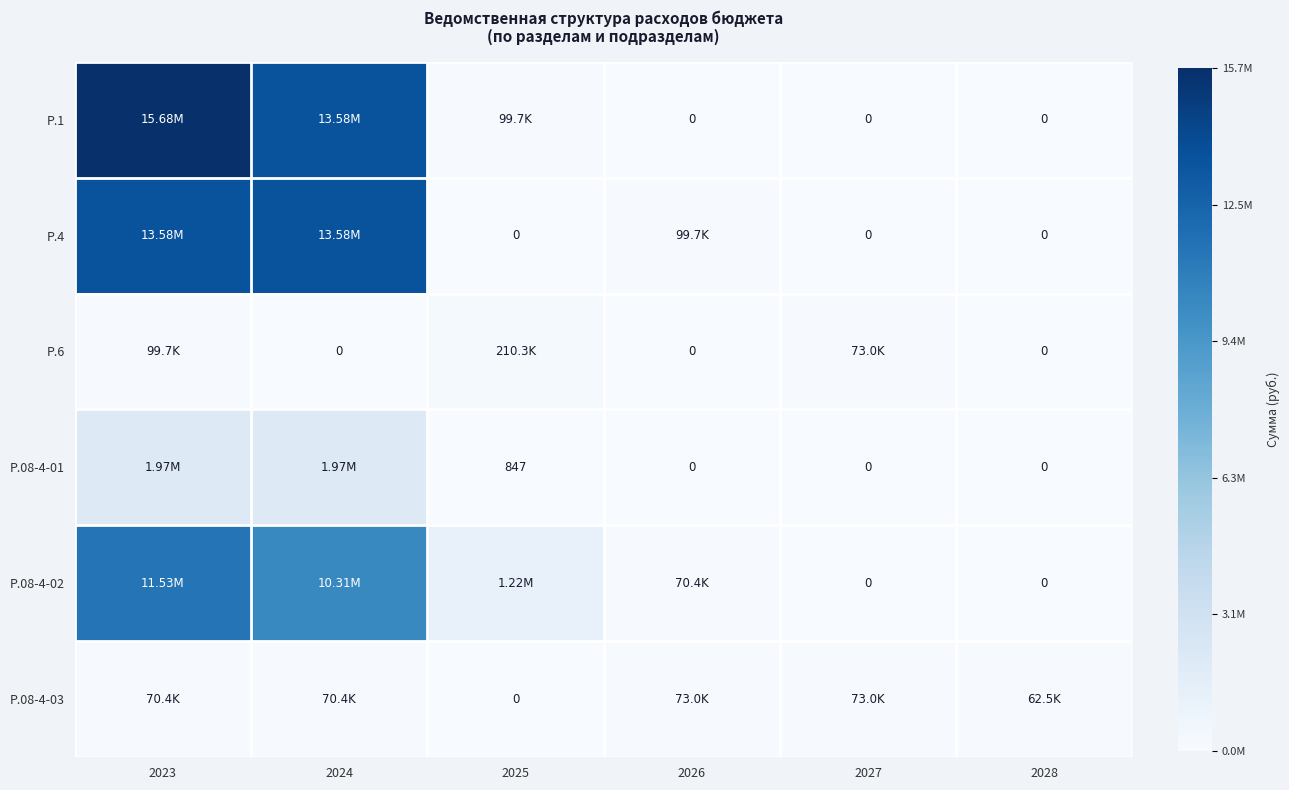

At how many categories does at least one series exceed 2125369?

2